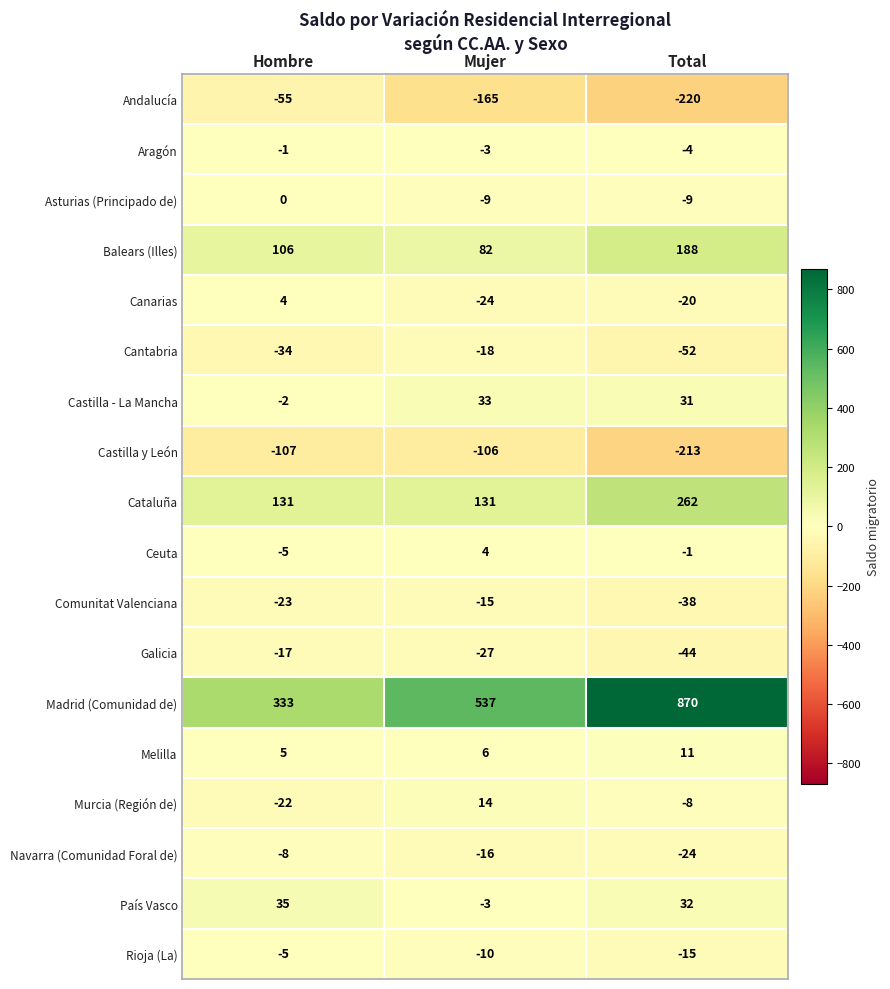

What is the difference between the maximum and minimum values in the Navarra (Comunidad Foral de) series?

16